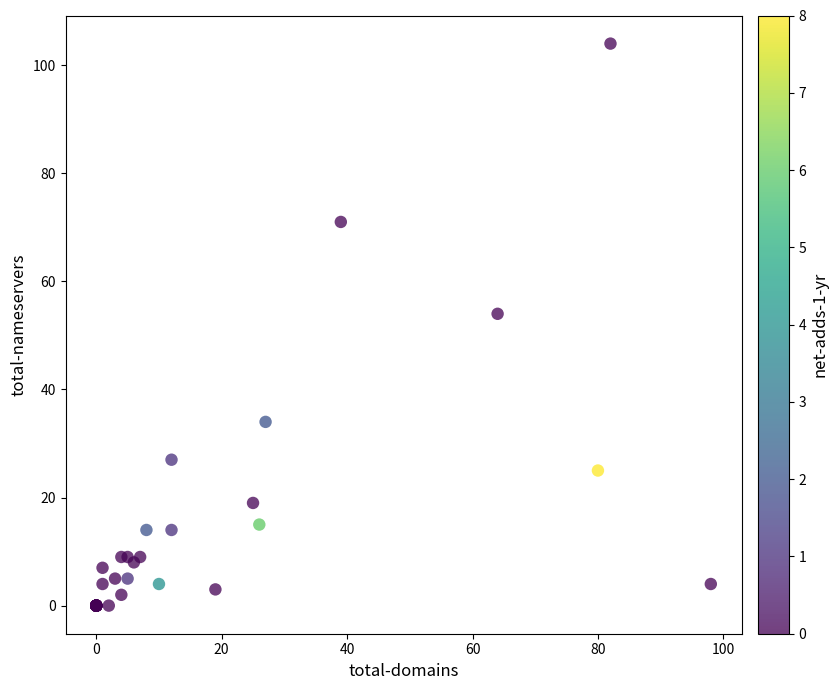

What Y value in the scatter plot is closest to 52?

54